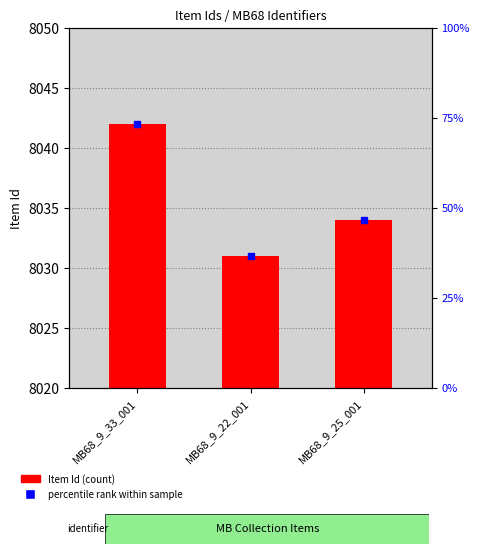

Rank the categories by value from lowest to highest.

MB68_9_22_001, MB68_9_25_001, MB68_9_33_001